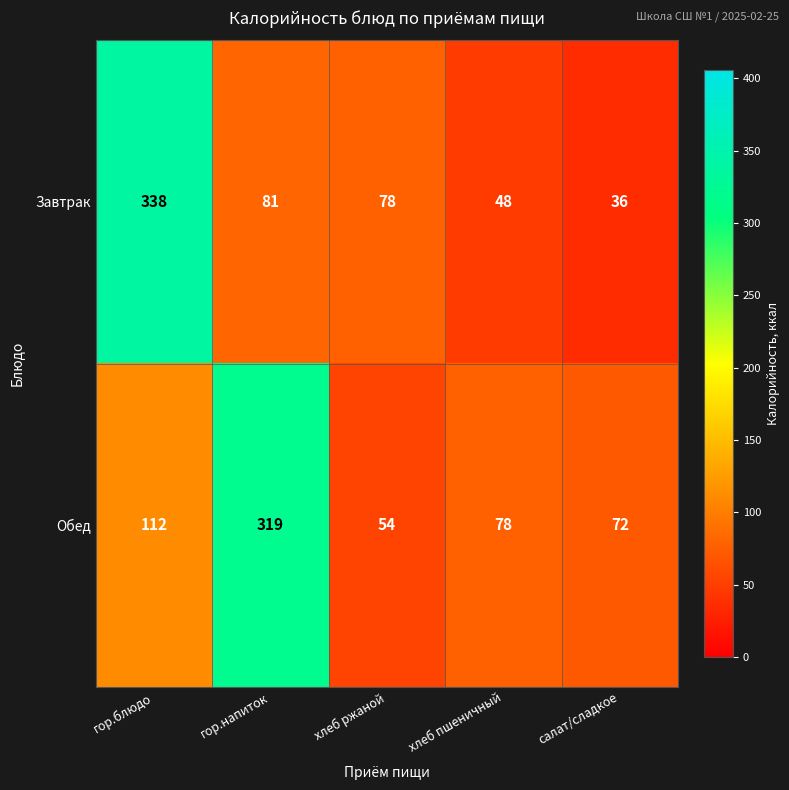

True or false: Обед has a value of 43 at гор.блюдо.

False